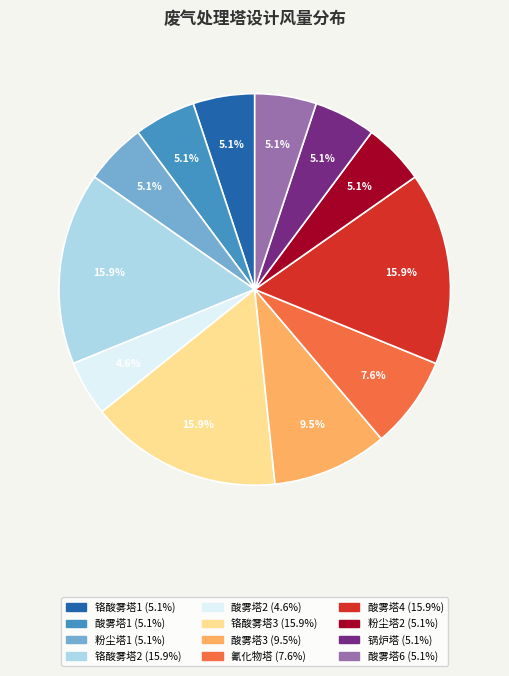

Is there a majority slice in this chart?

No